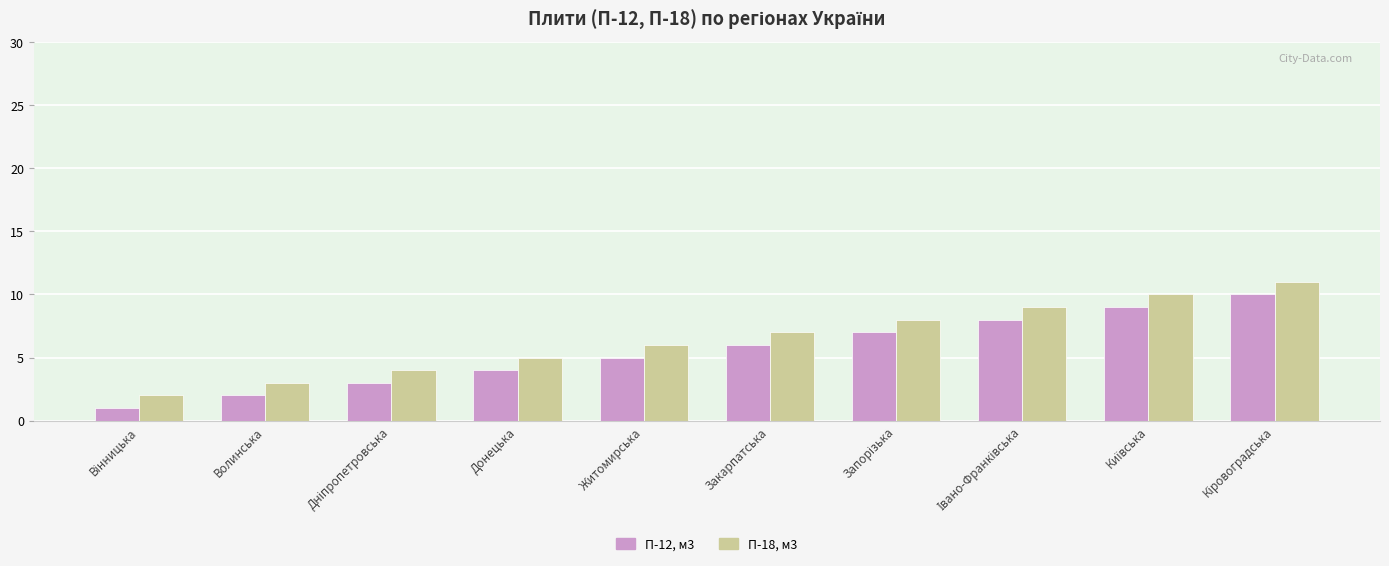

List the series in order of their peak value, highest first.

П-18, м3, П-12, м3